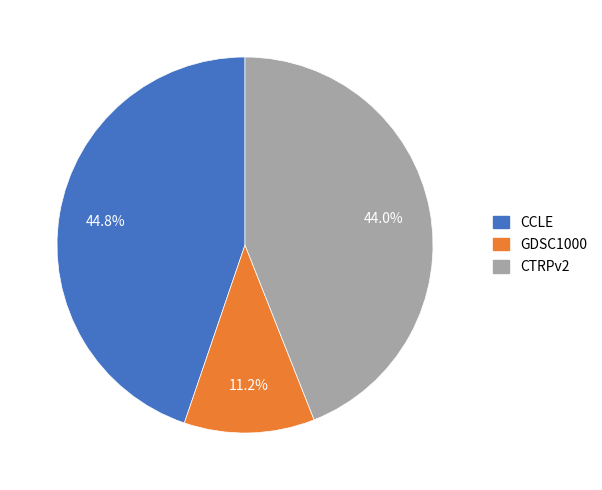

To the nearest percent, what is the difference between the GDSC1000 and CCLE slice percentages?

34%